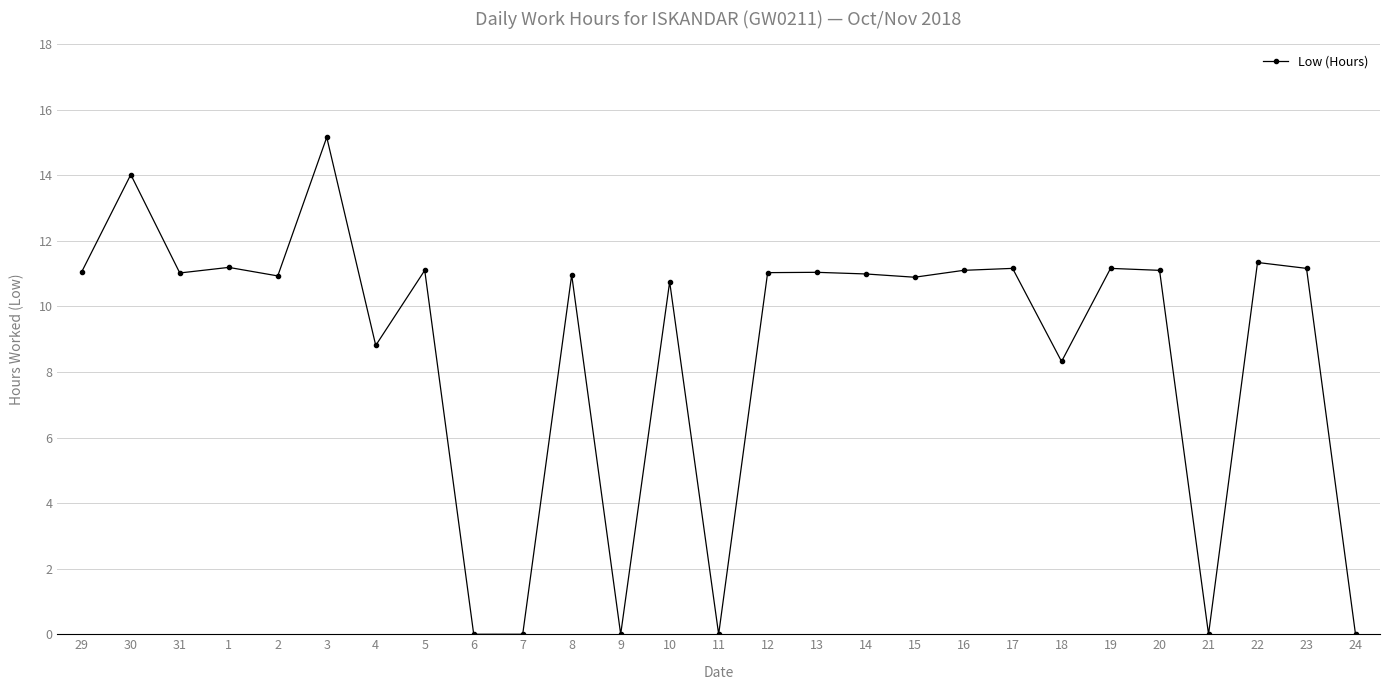

What is the label of the 15th point from the left?

12